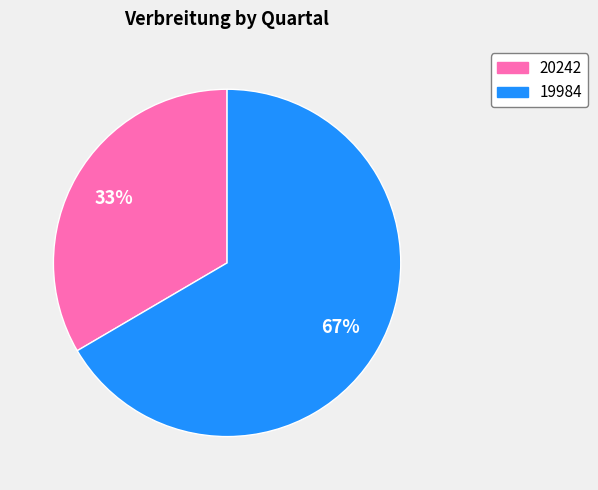

What is the majority slice?

19984